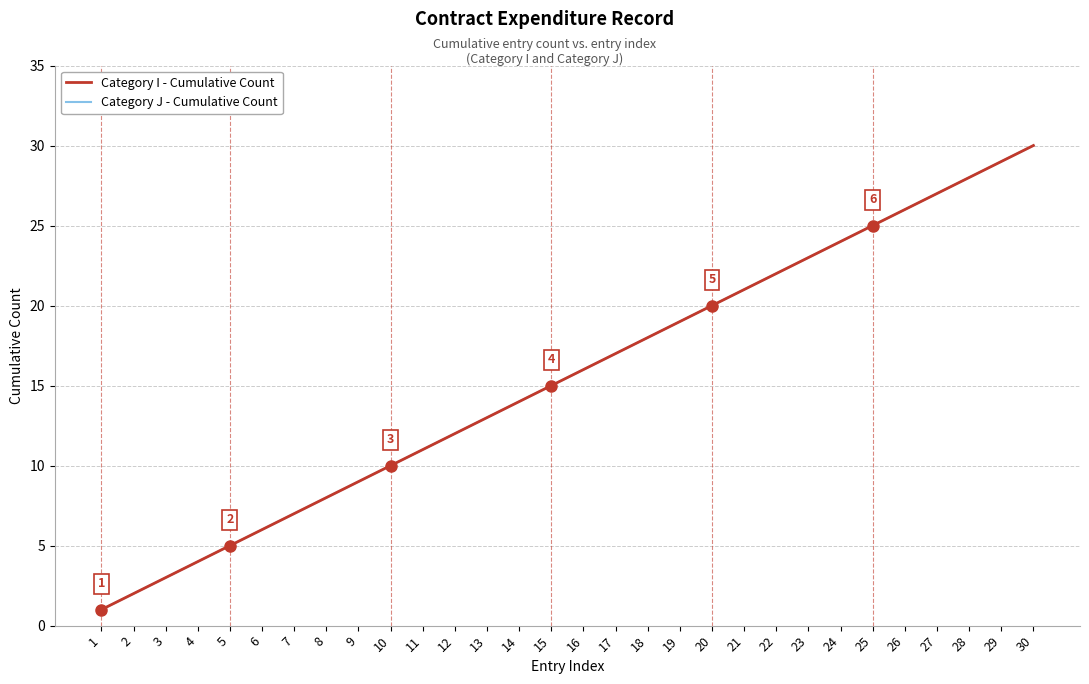

Is this an area chart (filled region under the line)?

No